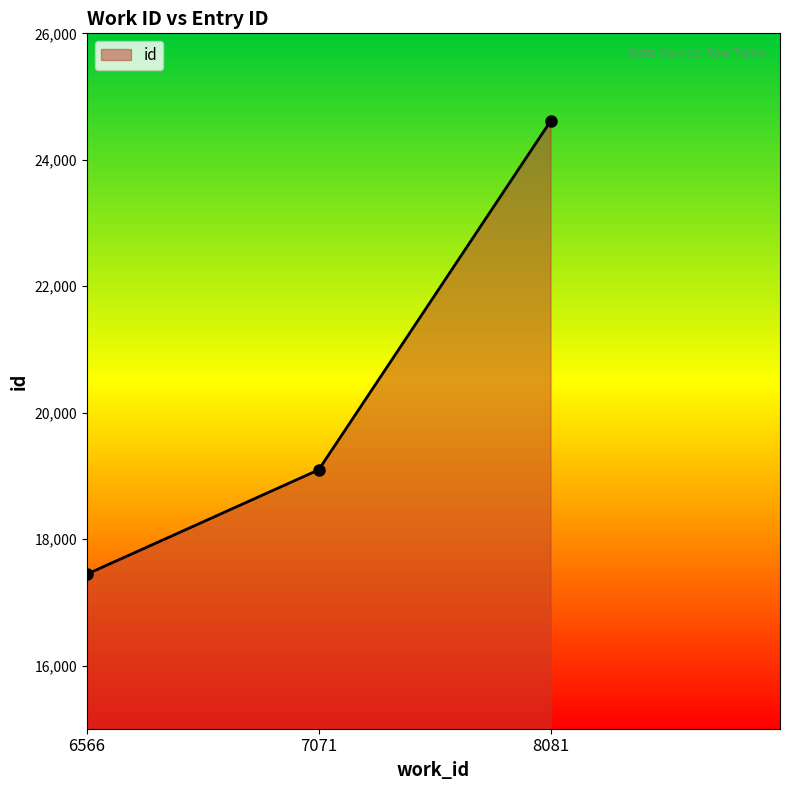

What is the difference between the values at 6566 and 8081?

7165